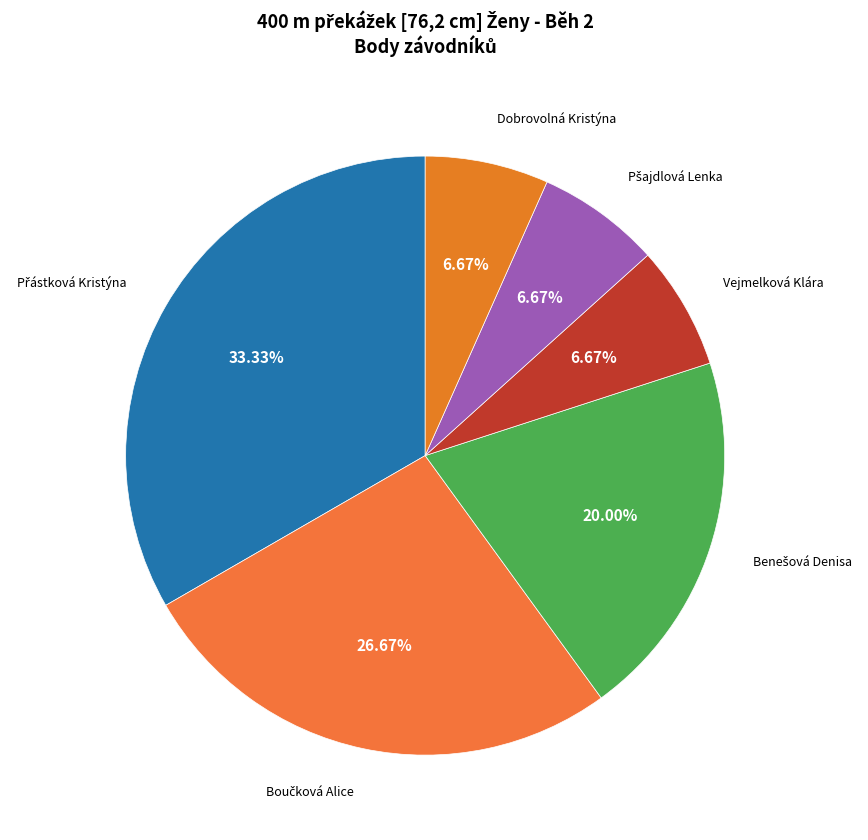

Is there any slice that represents more than half of the pie?

No